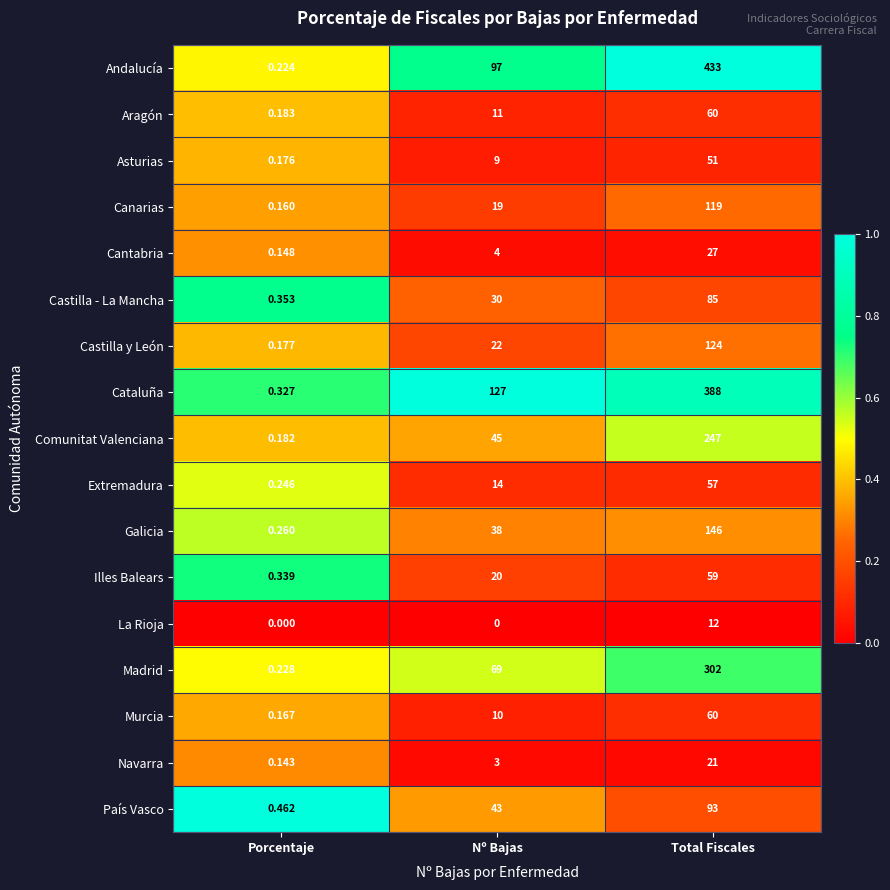

How many distinct data groups are displayed?

17